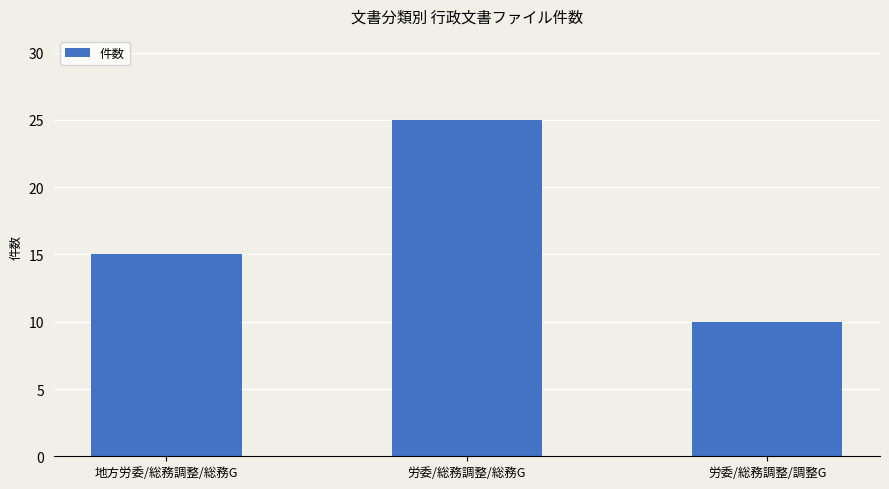

How many series are shown in this chart?

1